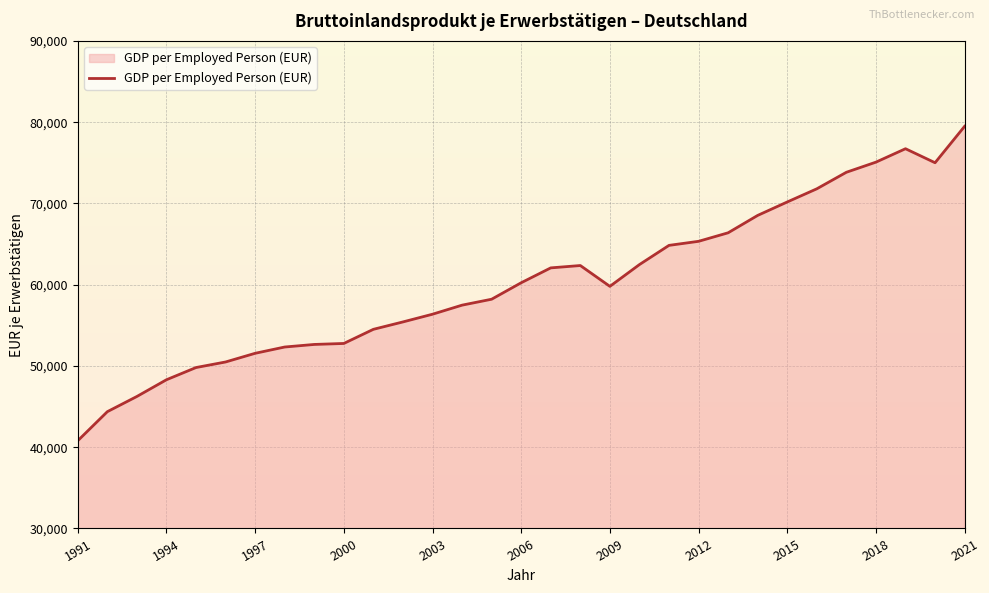

What is the greatest value displayed?

79488